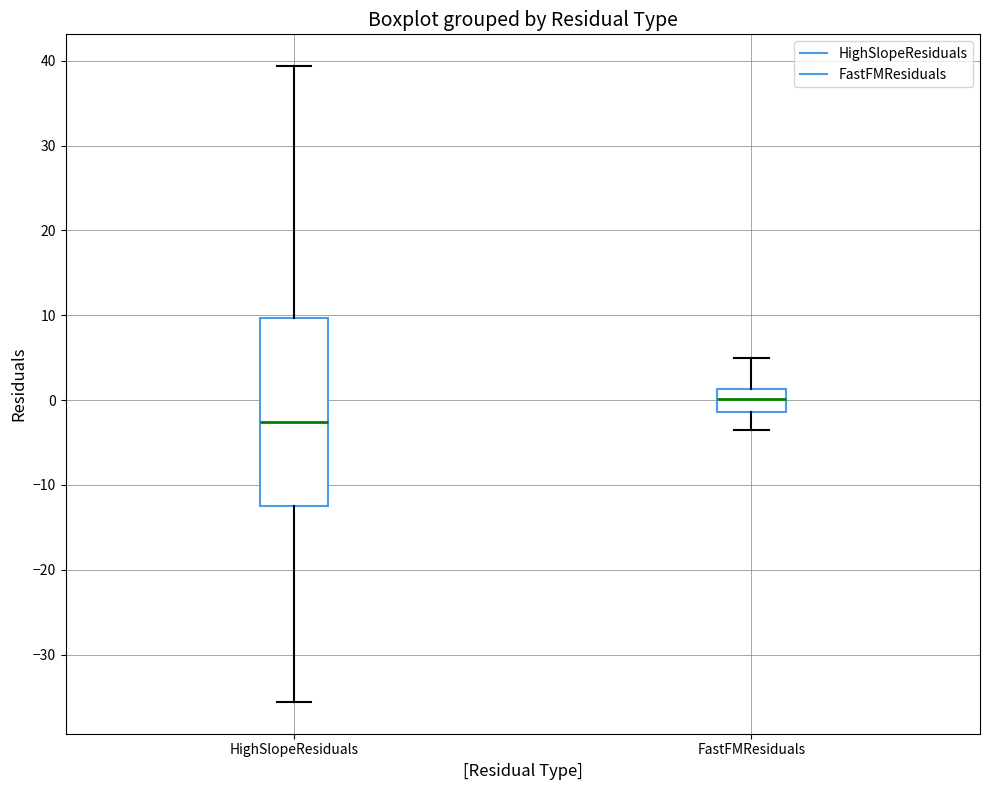

Which box has the highest median line?

FastFMResiduals